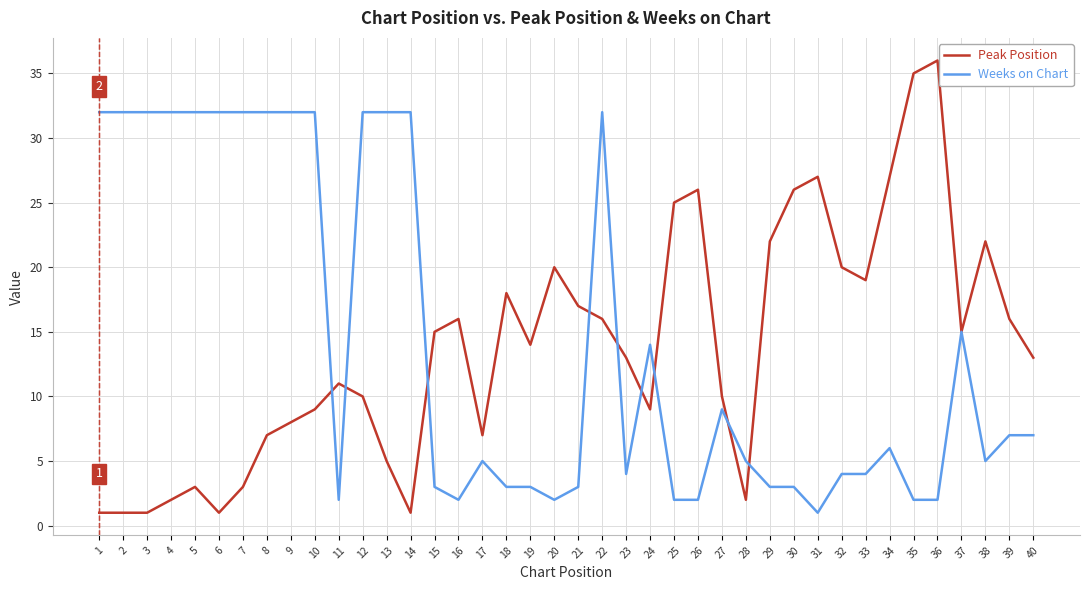

What is the difference between the Peak Position values at 7 and 25?

22